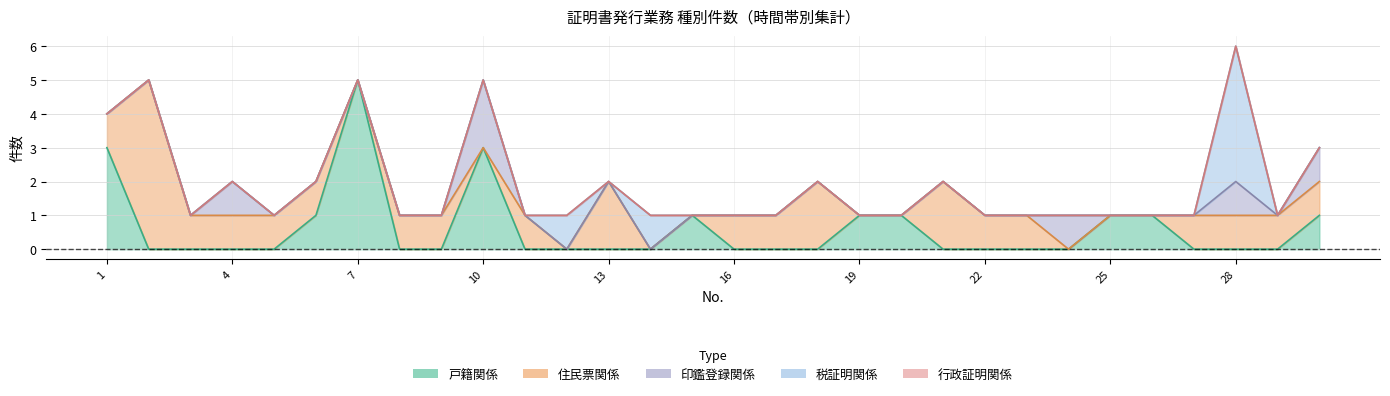

The value of 行政証明関係 at 17 is 0. True or false?

True